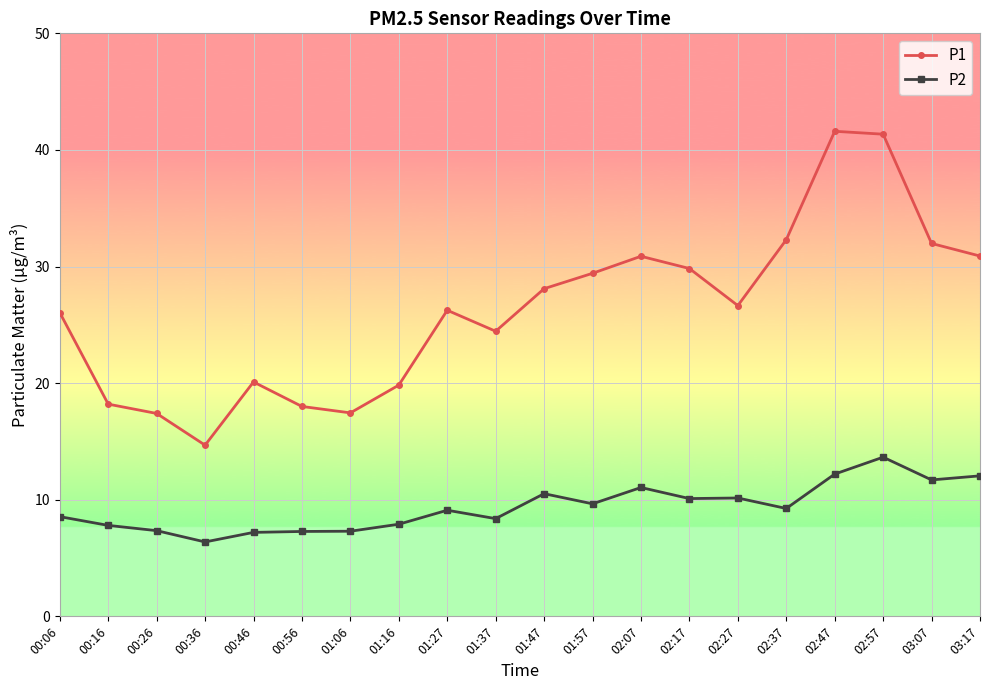

What is the value of the P1 point at the 6th from the left?

18.0